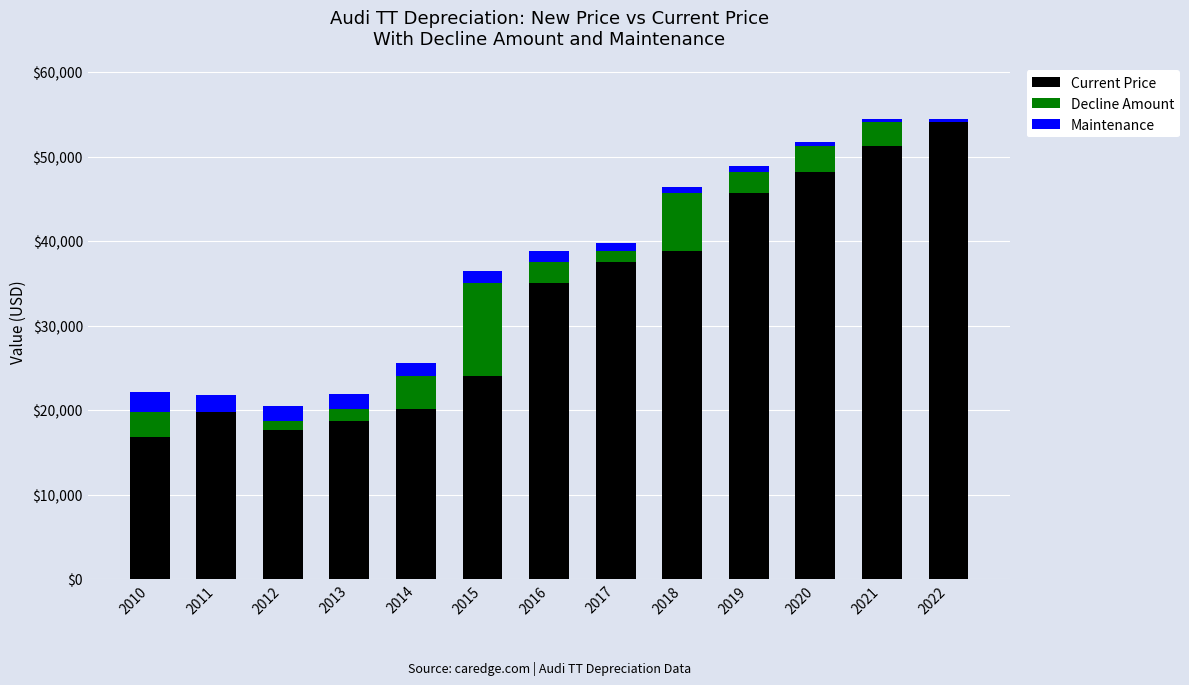

Is it true that Current Price equals 18680 at 2013?

True